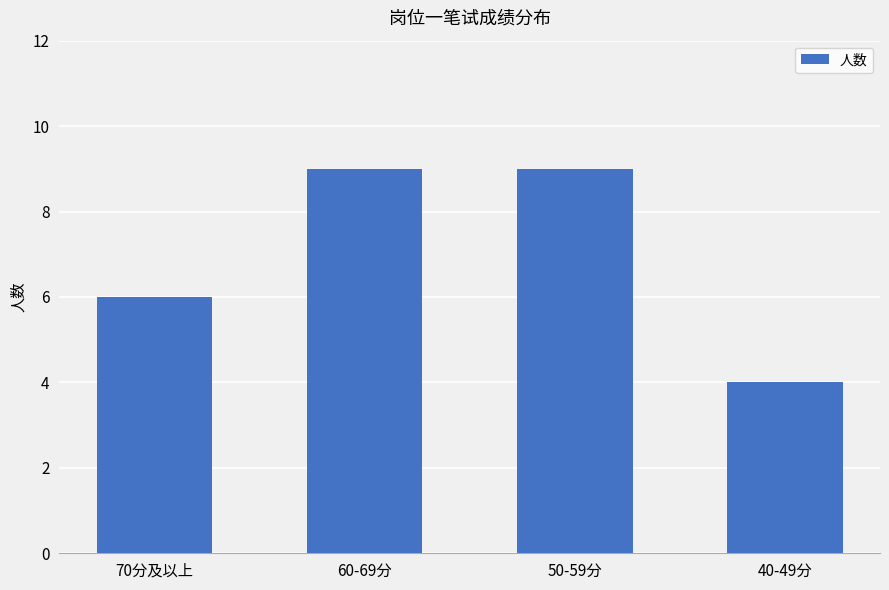

Reading left to right, what are all the values shown in this chart?

70分及以上=6	60-69分=9	50-59分=9	40-49分=4